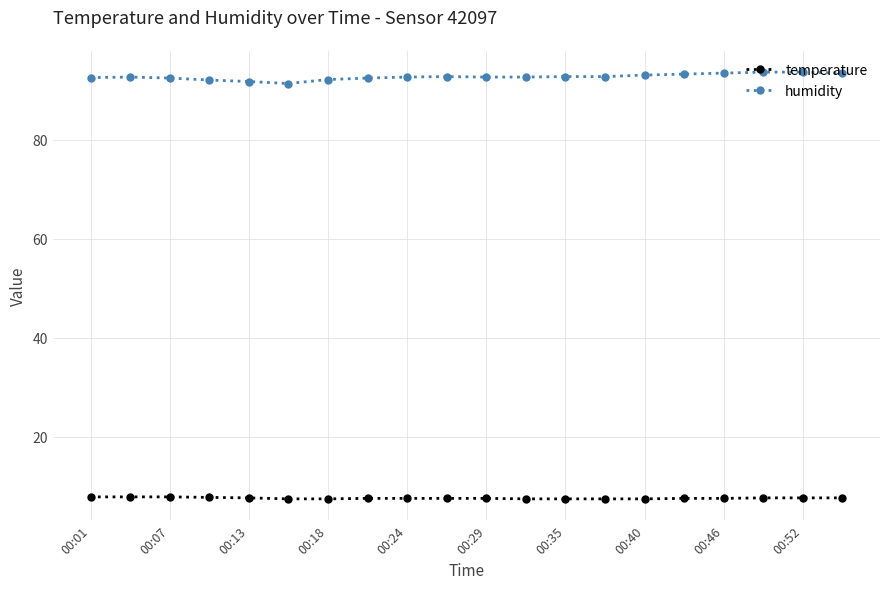

Which series has the largest total across all categories?

humidity